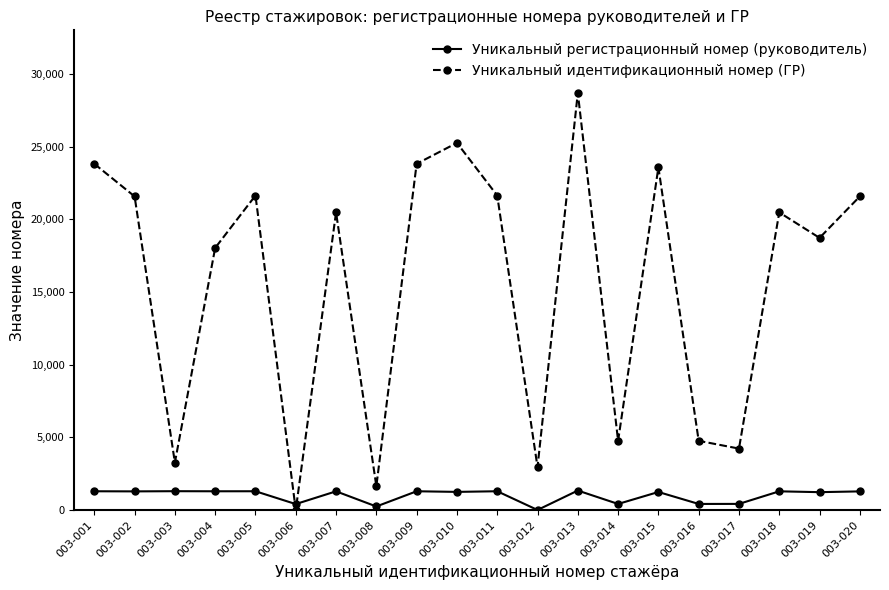

How many interior local valleys does the Уникальный идентификационный номер (ГР) series have?

7